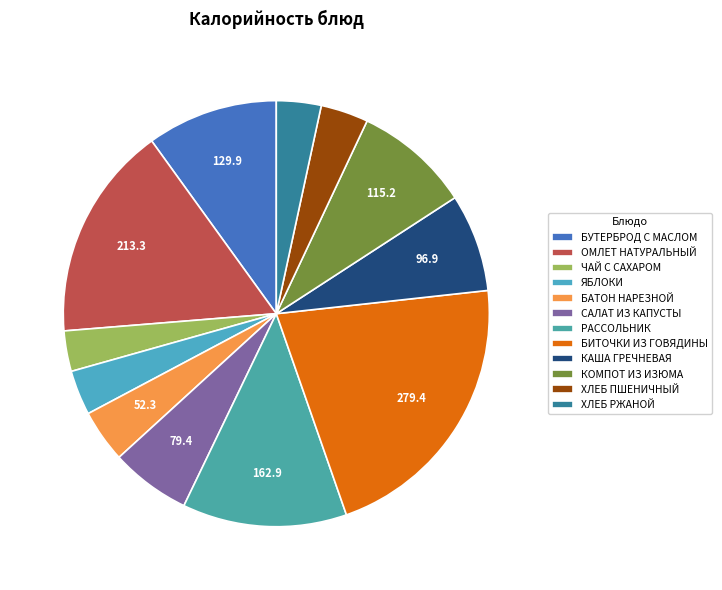

Is the sum of КАША ГРЕЧНЕВАЯ and ОМЛЕТ НАТУРАЛЬНЫЙ greater than half?

No